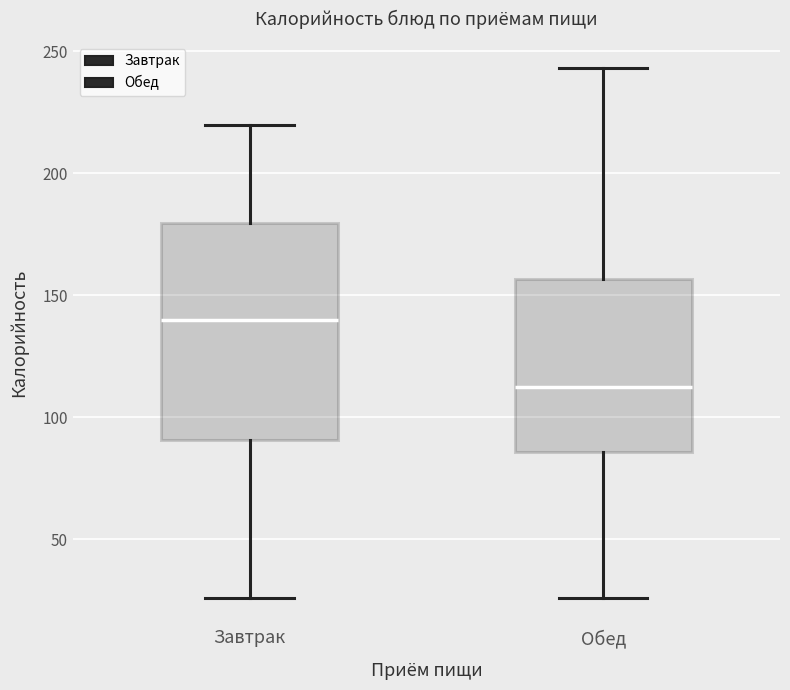

Reading left to right, transcribe this box plot: for each box, give where its median line is, the range the box spans, and where its two whiskers end, as read against the y-axis. The values are not printed on the chart, so give them approximately, as read against the axis.

Завтрак: median 140, box 90 to 180, whiskers 25 to 220
Обед: median 115, box 85 to 155, whiskers 25 to 245